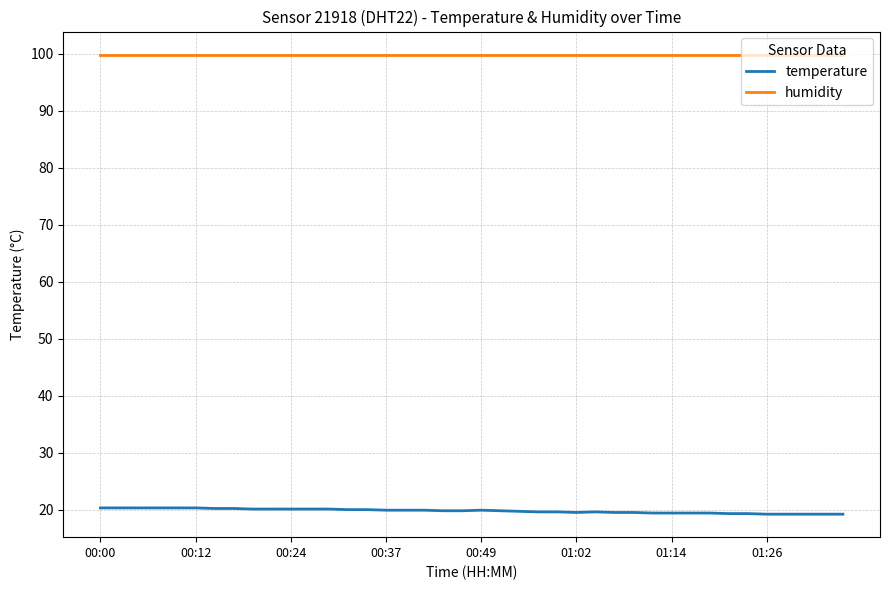

Does the chart display data point markers on the line(s)?

No